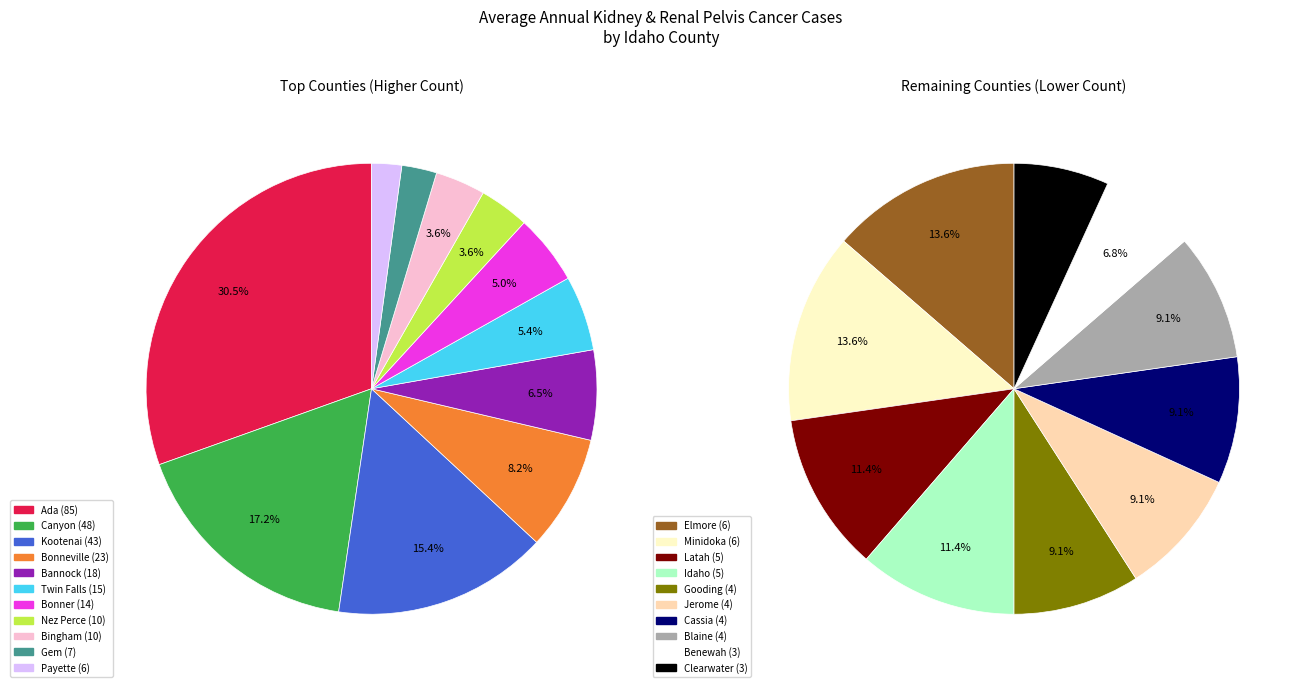

Count the number of slices in the pie.

21